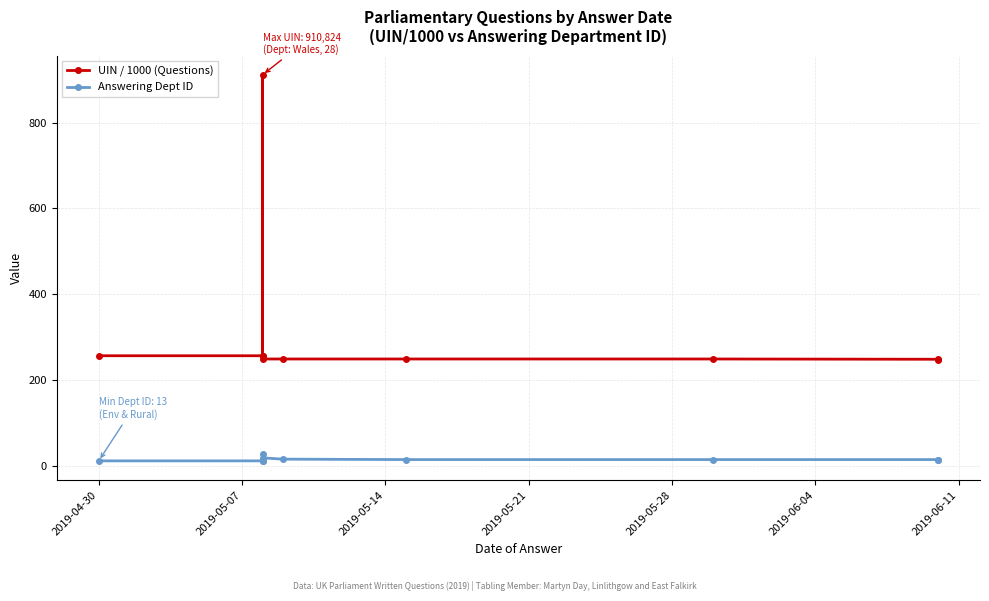

What is the minimum value shown in the chart?

13.0